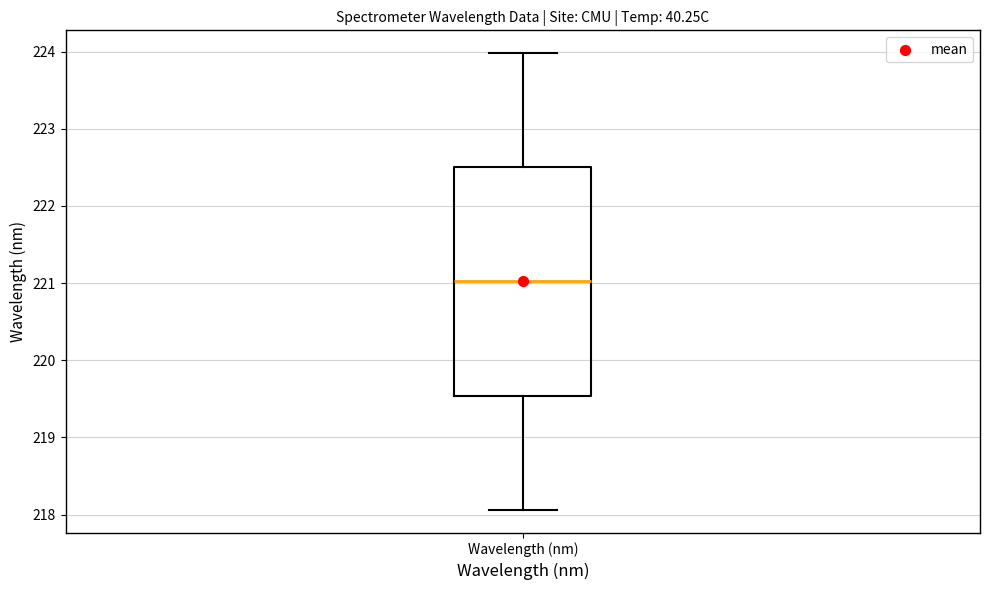

Where is the lower edge of the box for Wavelength (nm) on the y-axis? The values are not printed on the chart, so give them approximately, as read against the axis.

219.5